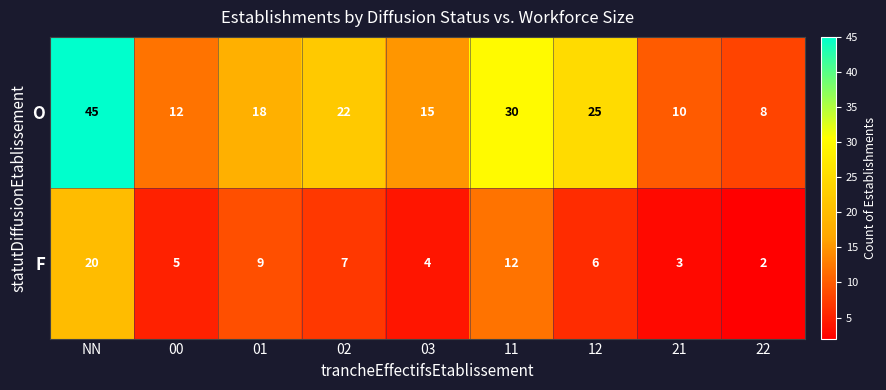

Rank the series at NN from highest to lowest value.

O, F